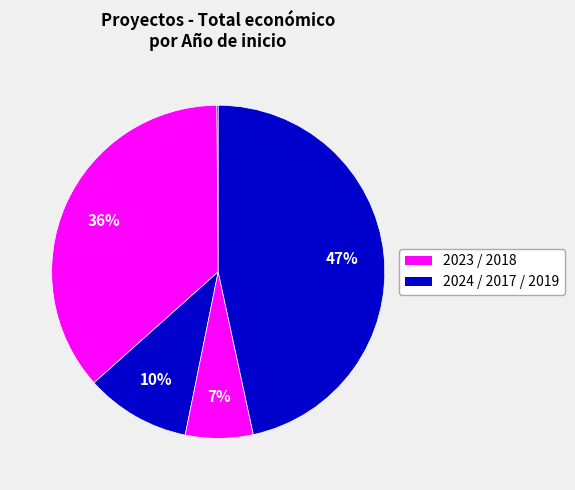

Is there a majority slice in this chart?

No